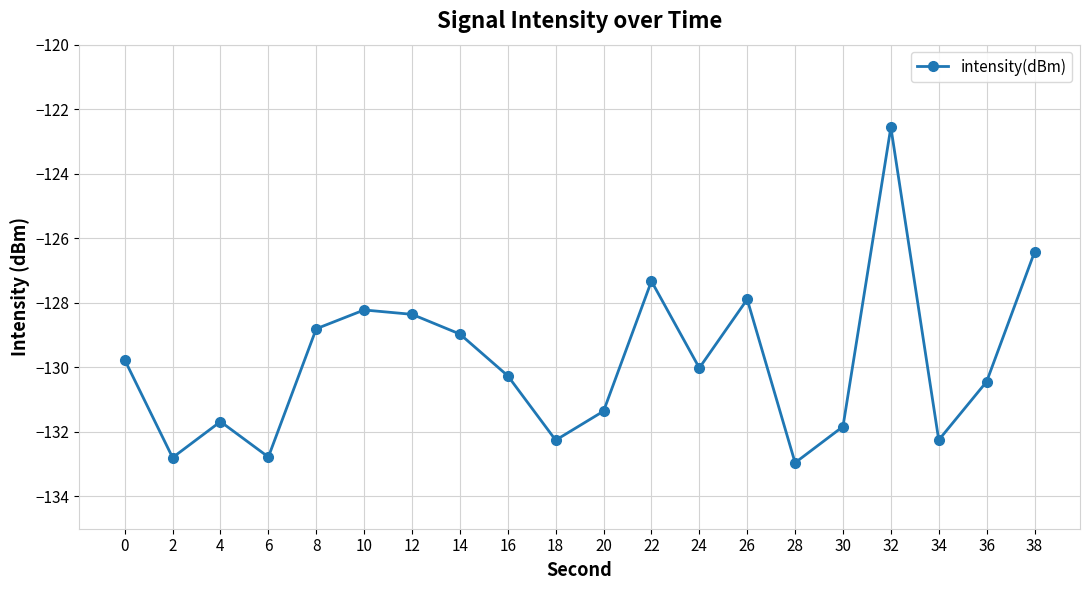

Does the chart have visible grid lines?

Yes